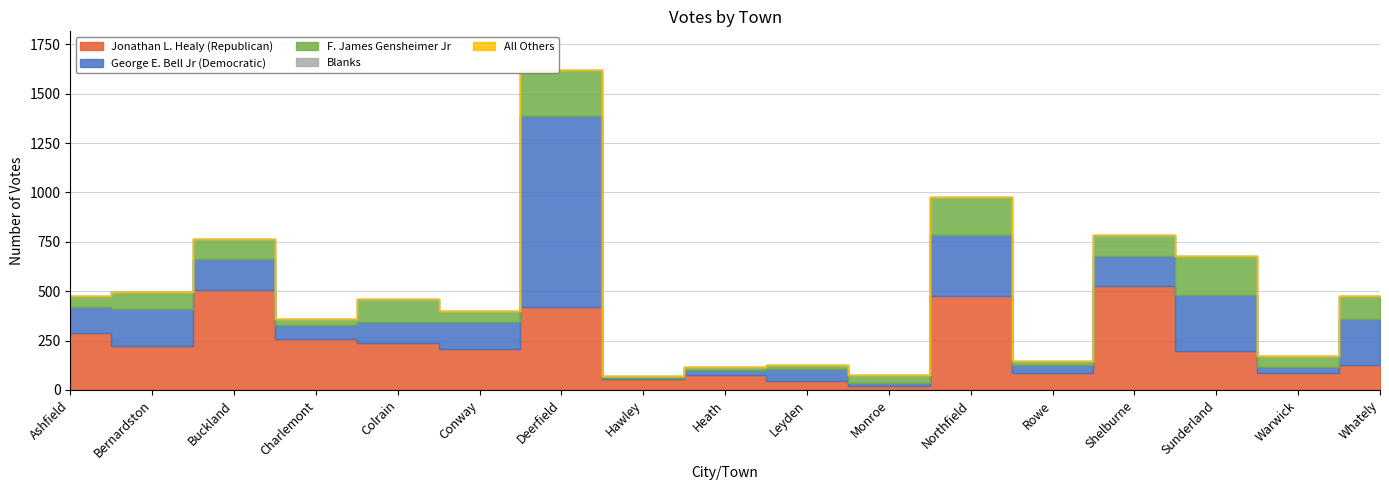

Reading left to right, what are all the values shown in this chart?

Jonathan L. Healy (Republican): 289	220	504	259	239	208	418	57	75	43	21	476	87	526	195	88	127
George E. Bell Jr (Democratic): 130	192	158	68	103	136	970	3	25	61	12	308	40	152	284	28	233
F. James Gensheimer Jr: 59	86	100	34	117	55	233	8	15	21	45	193	19	105	199	54	113
Blanks: 0	0	0	0	0	0	0	0	0	0	0	0	0	0	0	0	0
All Others: 0	0	0	0	0	0	0	0	0	0	0	0	0	0	0	0	0